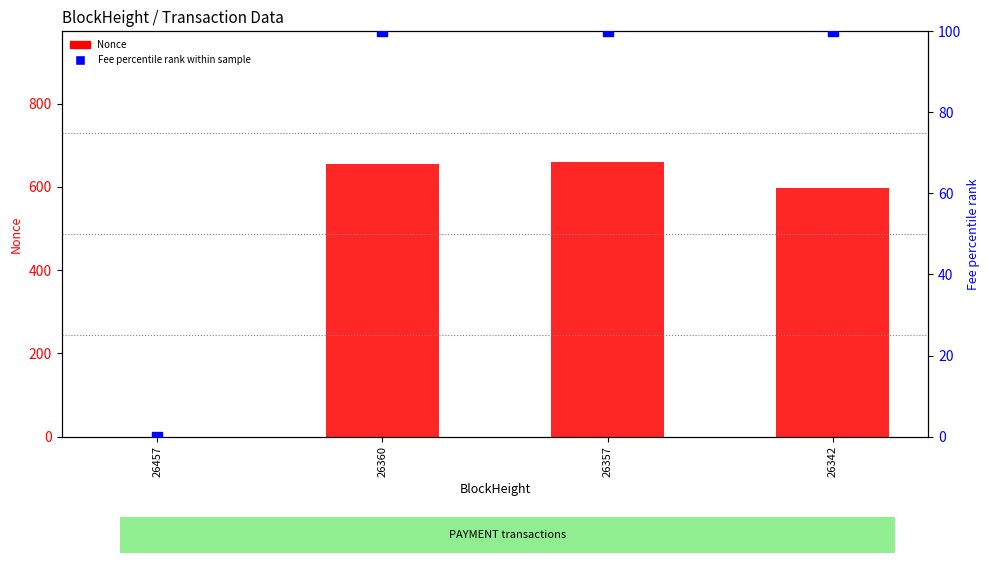

At how many categories does at least one series exceed 342?

3